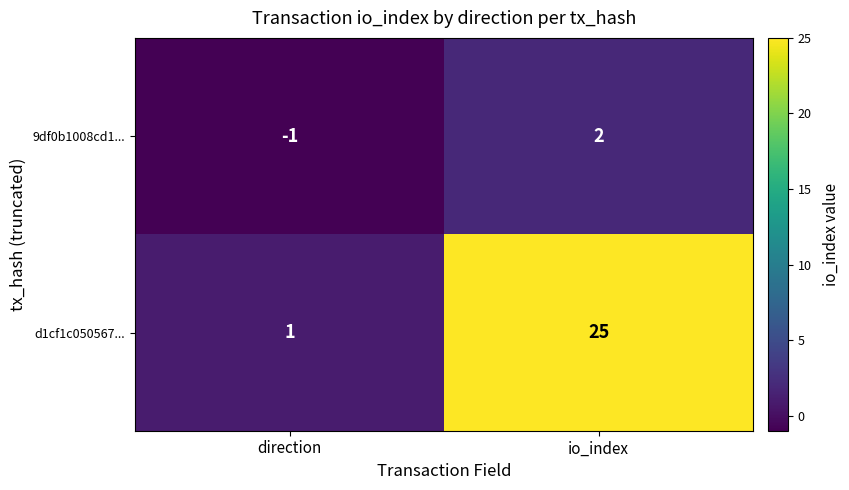

List the series in order of their overall mean, highest first.

d1cf1c050567..., 9df0b1008cd1...